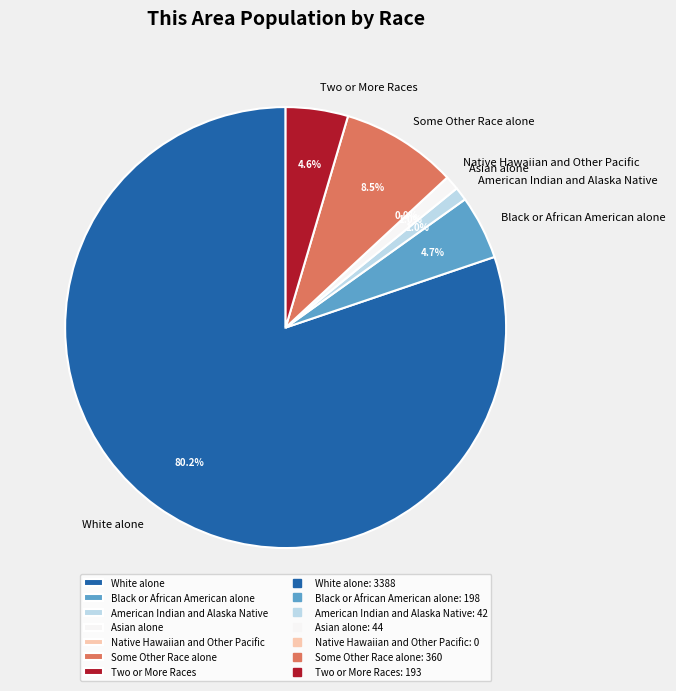

True or false: Some Other Race alone accounts for 9% of the total.

True